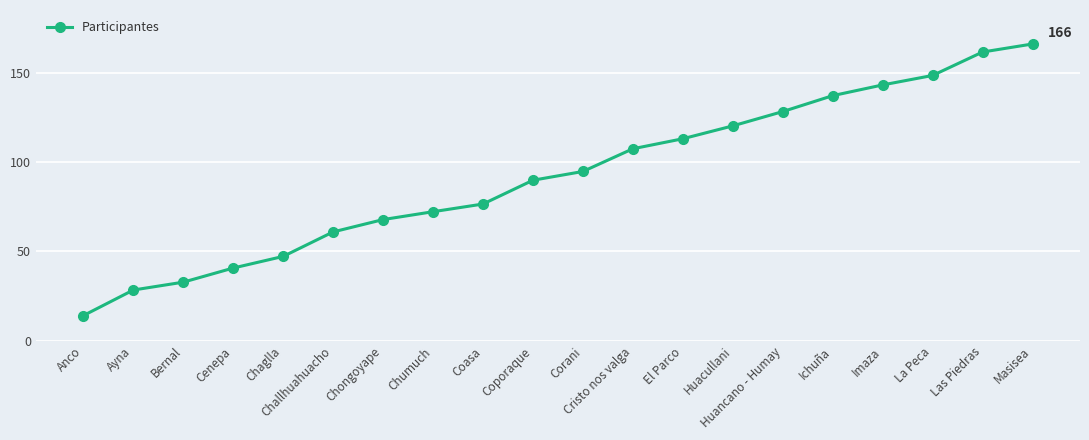

The chart shows a value of 28.4 at Ayna. True or false?

True